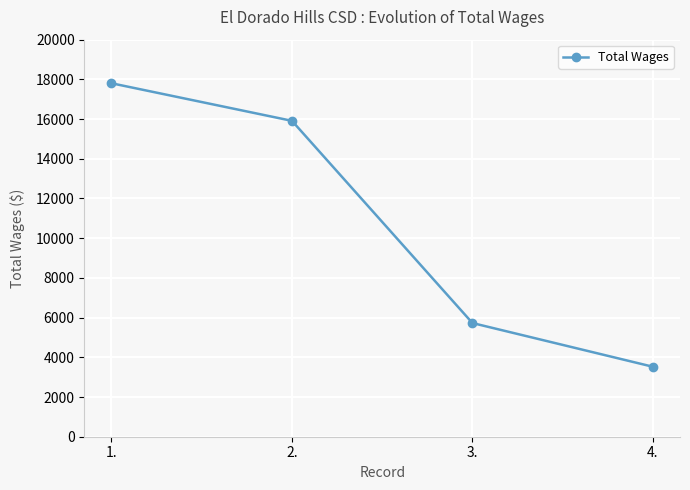

True or false: the data has more than 0 interior local peaks.

False